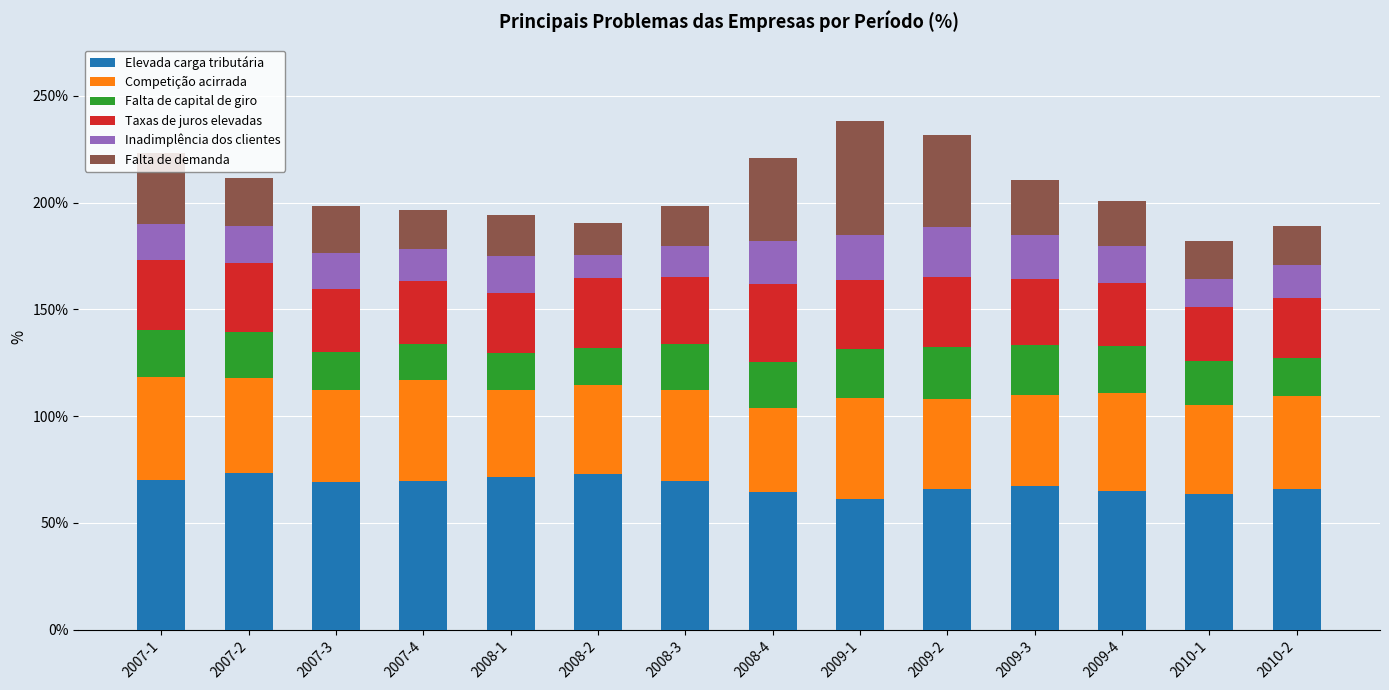

The value of Elevada carga tributária at 2008-1 is 31.2. True or false?

False